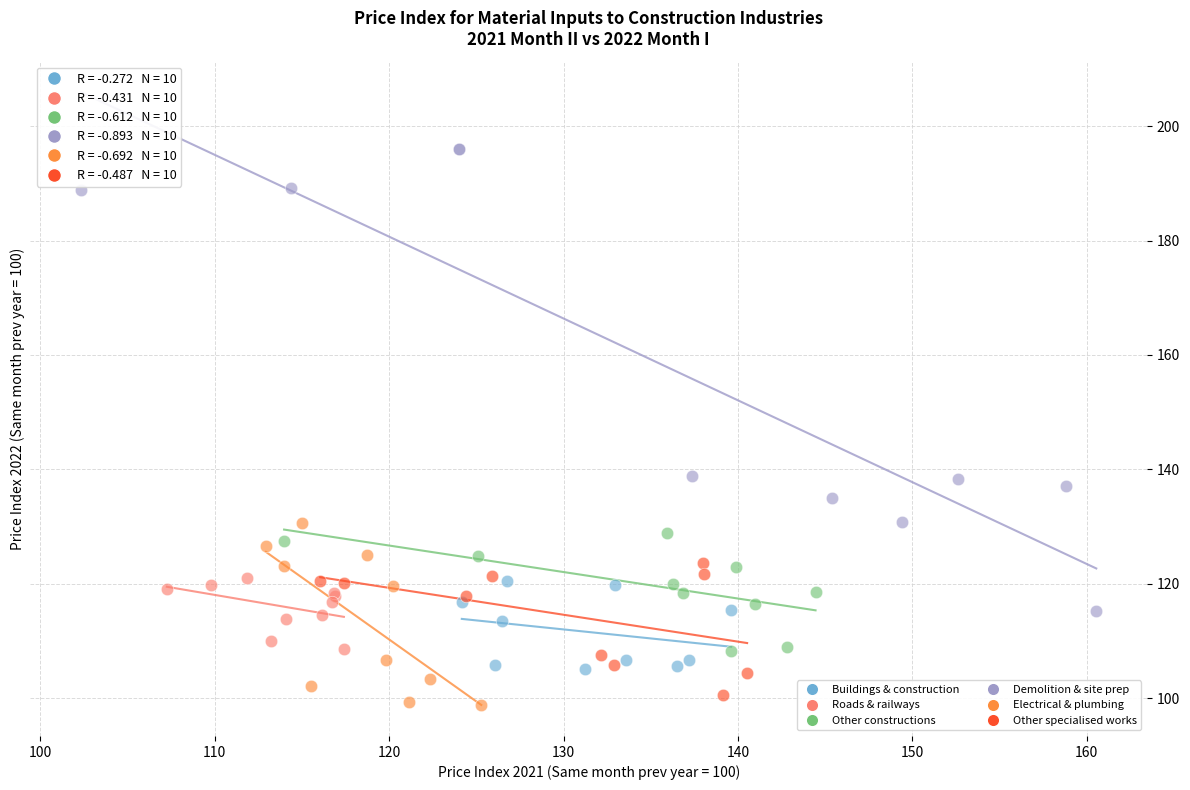

Which series has the largest Y range (max minus min)?

Demolition & site prep